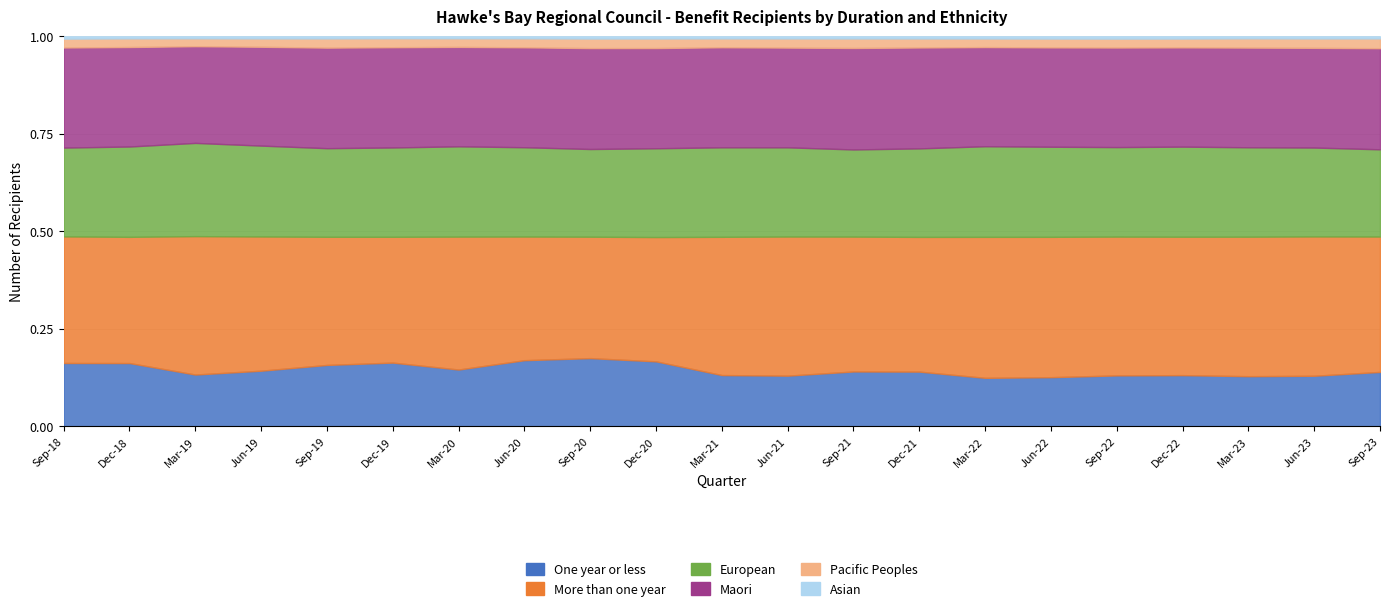

Reading left to right, what are all the values shown in this chart?

One year or less: Sep-18=4374	Dec-18=4455	Mar-19=3210	Jun-19=3675	Sep-19=4377	Dec-19=4671	Mar-20=3897	Jun-20=5235	Sep-20=5733	Dec-20=5529	Mar-21=3978	Jun-21=3912	Sep-21=4434	Dec-21=4407	Mar-22=3615	Jun-22=3699	Sep-22=3897	Dec-22=3927	Mar-23=3816	Jun-23=3885	Sep-23=4341
More than one year: Sep-18=8730	Dec-18=8874	Mar-19=8565	Jun-19=8853	Sep-19=9123	Dec-19=9207	Mar-20=9108	Jun-20=9774	Sep-20=10194	Dec-20=10566	Mar-21=10710	Jun-21=10719	Sep-21=10881	Dec-21=10830	Mar-22=10491	Jun-22=10545	Sep-22=10602	Dec-22=10602	Mar-23=10596	Jun-23=10686	Sep-23=10782
European: Sep-18=6123	Dec-18=6351	Mar-19=5769	Jun-19=5994	Sep-19=6309	Dec-19=6537	Mar-20=6186	Jun-20=7059	Sep-20=7362	Dec-20=7545	Mar-21=6933	Jun-21=6873	Sep-21=7032	Dec-21=7116	Mar-22=6744	Jun-22=6768	Sep-22=6837	Dec-22=6900	Mar-23=6792	Jun-23=6816	Sep-23=6948
Maori: Sep-18=6903	Dec-18=6996	Mar-19=5985	Jun-19=6519	Sep-19=7158	Dec-19=7338	Mar-20=6813	Jun-20=7899	Sep-20=8472	Dec-20=8517	Mar-21=7752	Jun-21=7686	Sep-21=8187	Dec-21=8112	Mar-22=7380	Jun-22=7464	Sep-22=7605	Dec-22=7602	Mar-23=7572	Jun-23=7647	Sep-23=8052
Pacific Peoples: Sep-18=609	Dec-18=606	Mar-19=486	Jun-19=549	Sep-19=654	Dec-19=654	Mar-20=588	Jun-20=708	Sep-20=801	Dec-20=810	Mar-21=684	Jun-21=702	Sep-21=765	Dec-21=723	Mar-22=636	Jun-22=663	Sep-22=681	Dec-22=675	Mar-23=702	Jun-23=717	Sep-23=777
Asian: Sep-18=162	Dec-18=147	Mar-19=126	Jun-19=141	Sep-19=153	Dec-19=144	Mar-20=138	Jun-20=162	Sep-20=189	Dec-20=189	Mar-21=165	Jun-21=168	Sep-21=177	Dec-21=177	Mar-22=165	Jun-22=171	Sep-22=177	Dec-22=174	Mar-23=156	Jun-23=168	Sep-23=171